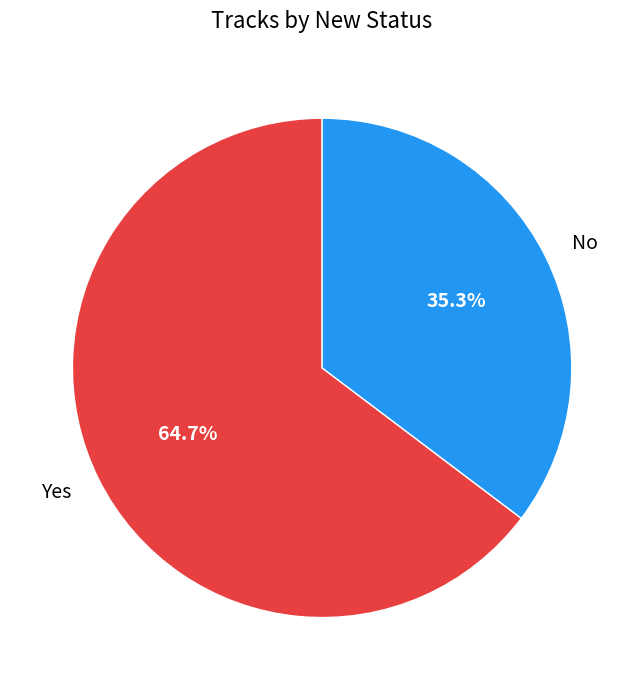

To the nearest percent, what is the difference between the Yes and No slice percentages?

29%